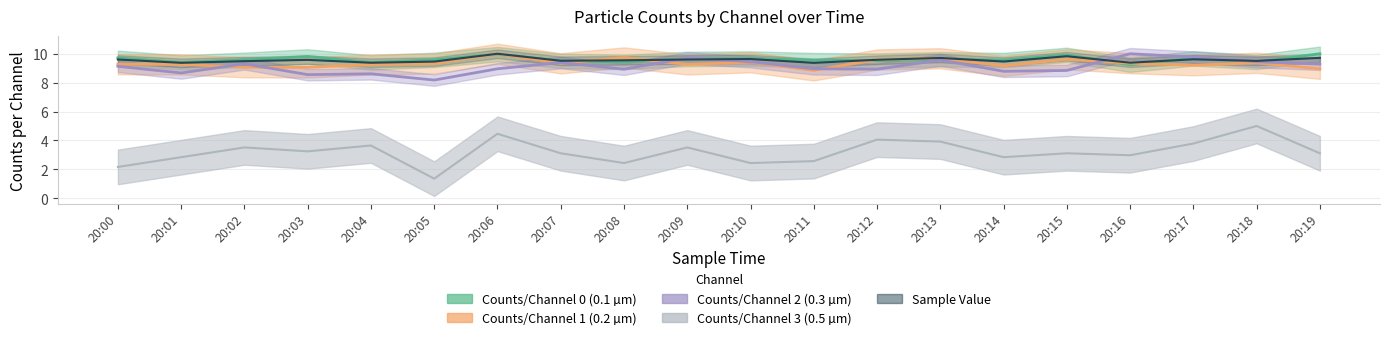

True or false: Counts/Channel 1 and Counts/Channel 3 cross at least once.

False